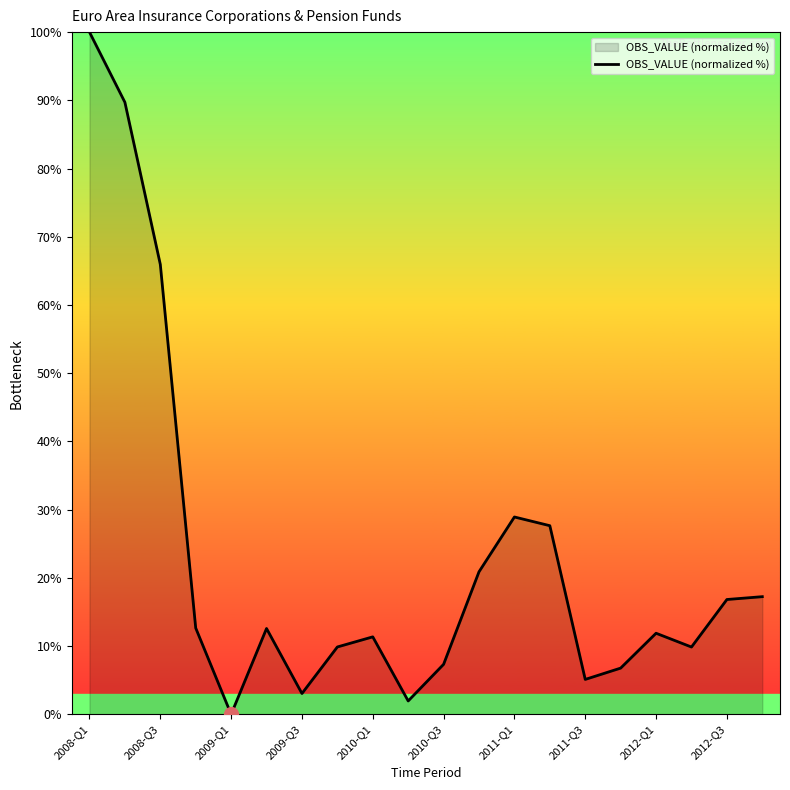

What is the greatest value displayed?

100.0